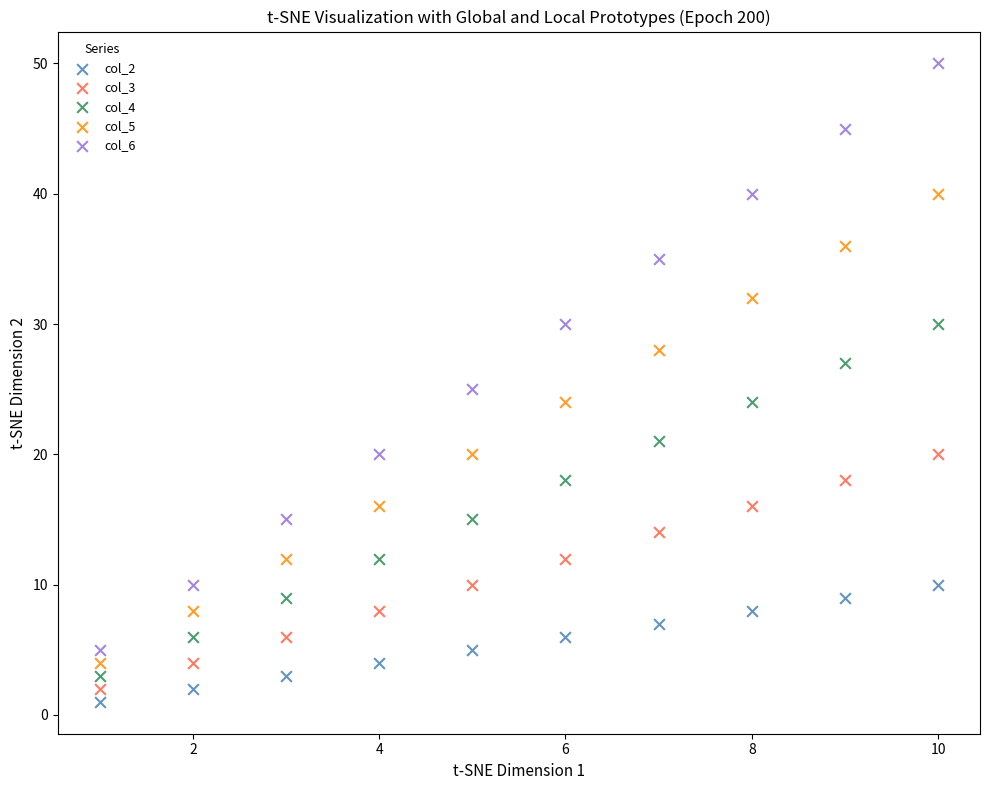

Which series reaches the maximum Y coordinate?

col_6